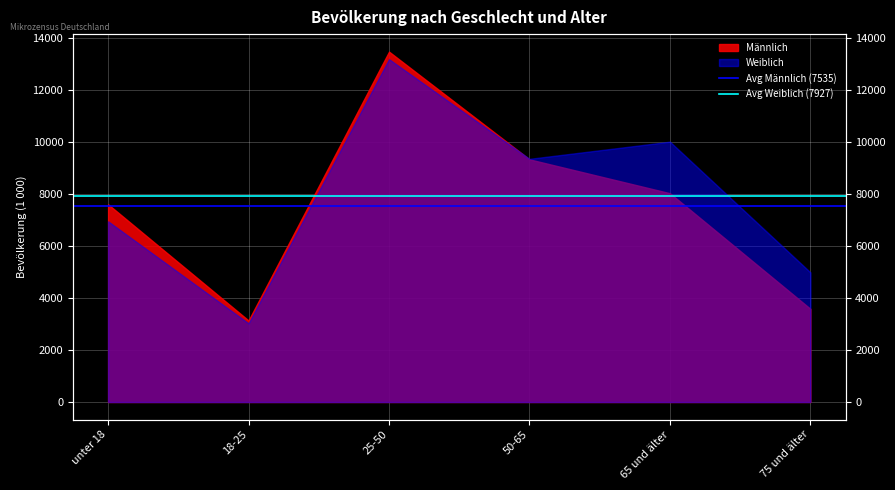

True or false: Avg Männlich (7535) has a value of 7535.0 at 18-25.

True